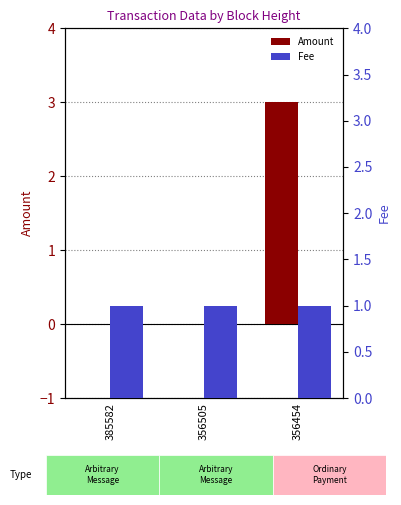

Is it true that Fee equals 1 at 385582?

True